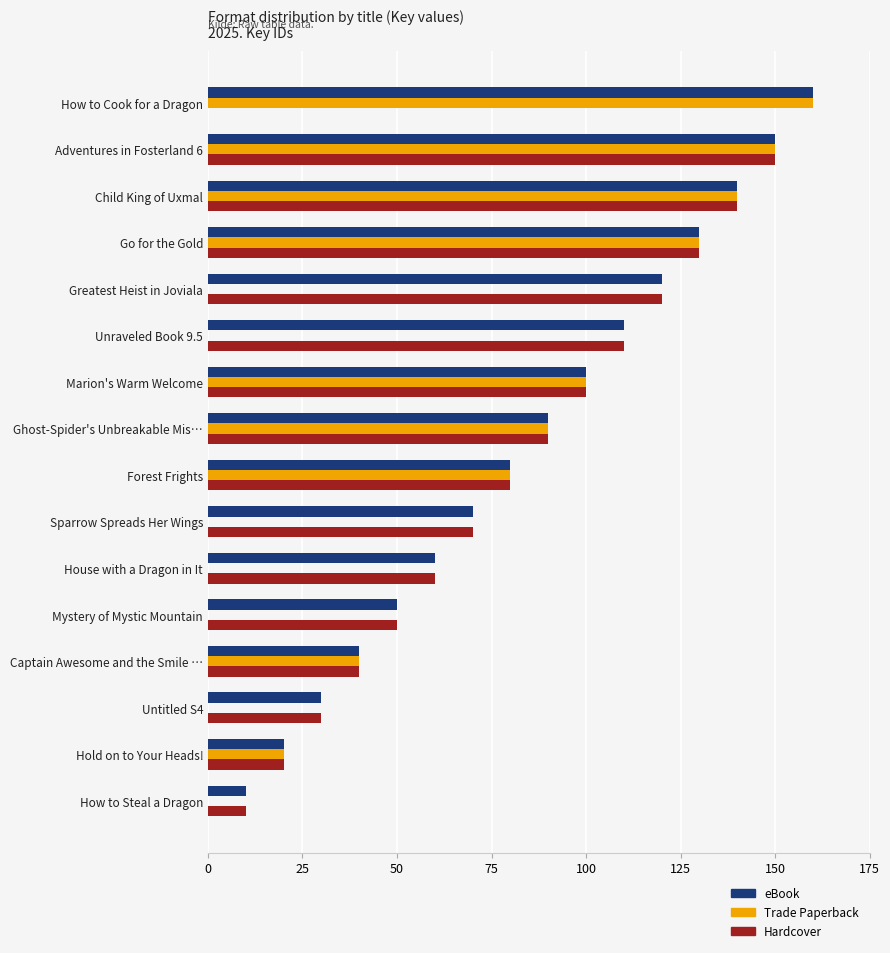

What is the sum of the Hardcover values at Mystery of Mystic Mountain and House with a Dragon in It?

110